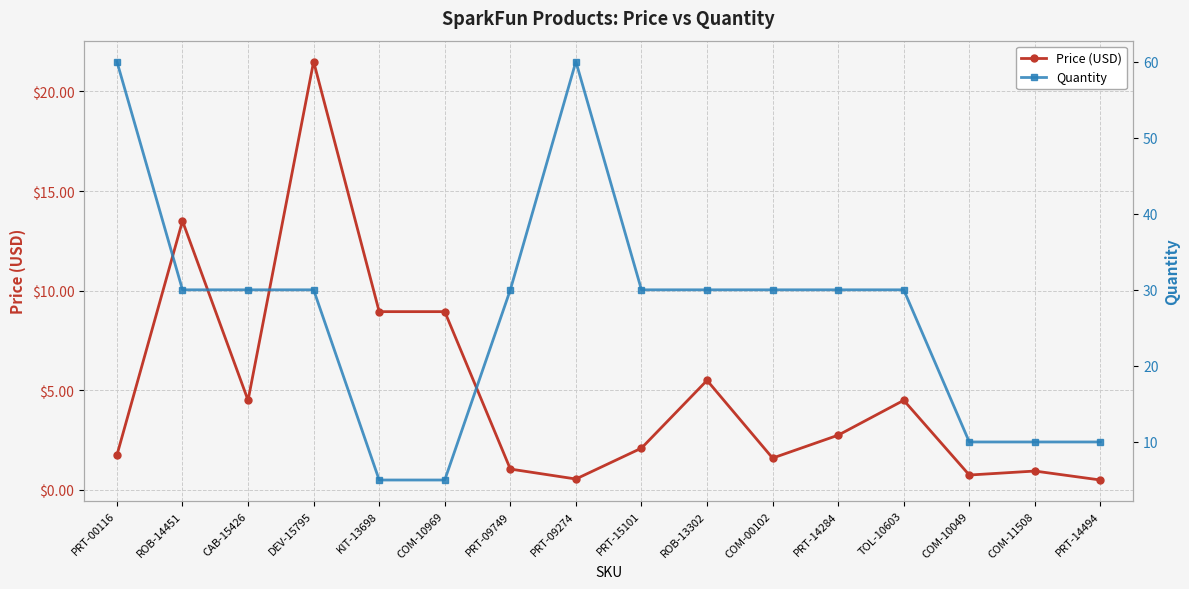

Rank the series at KIT-13698 from highest to lowest value.

Price (USD), Quantity